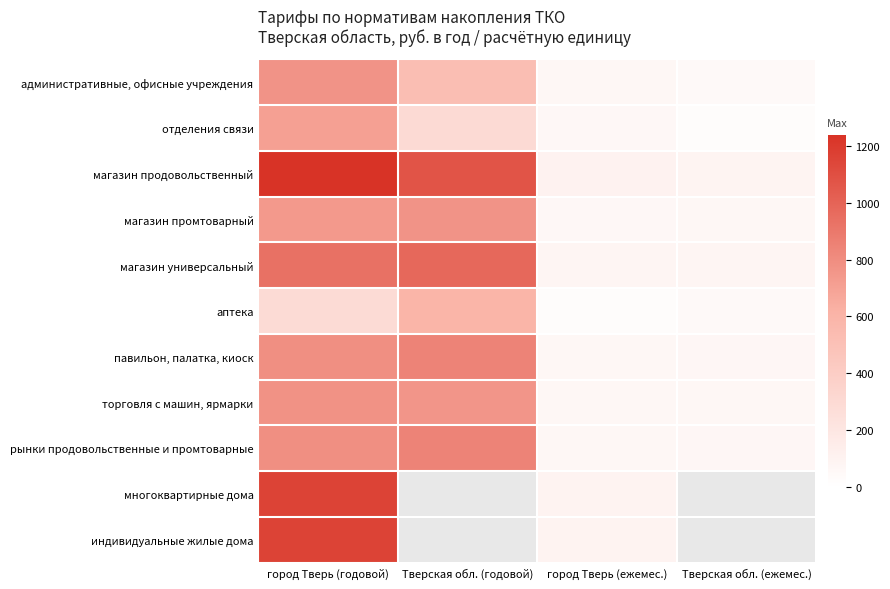

Between город Тверь (годовой) and Тверская обл. (ежемес.), which series saw the biggest shift?

магазин продовольственный